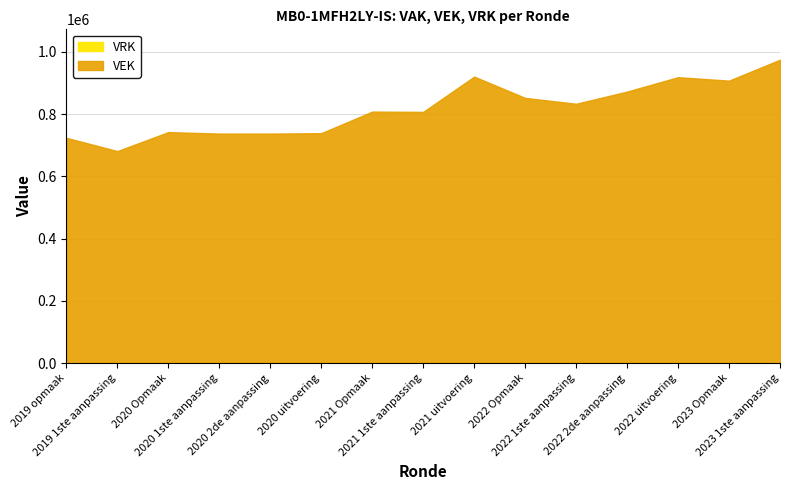

True or false: VRK and VEK intersect in this chart.

False